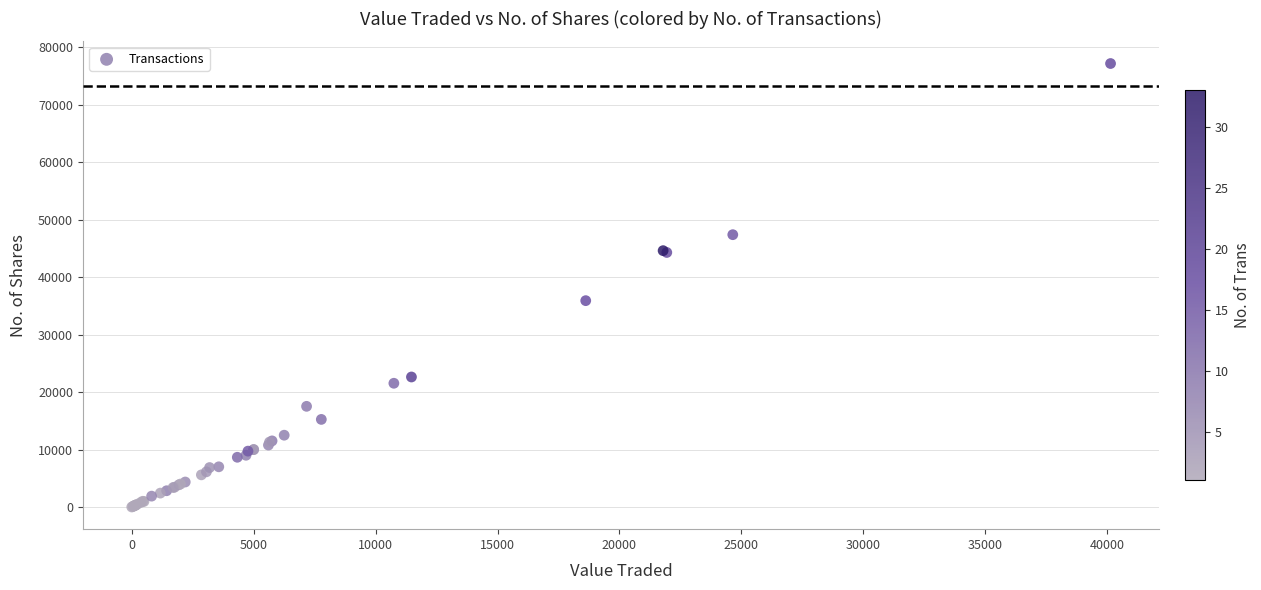

What Y value in the scatter plot is closest to 38598?

35919